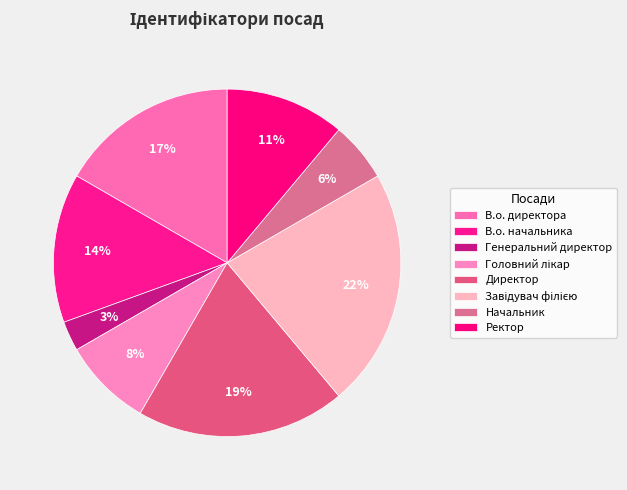

Combined, what portion of the pie is Начальник and В.о. начальника?

19.4%